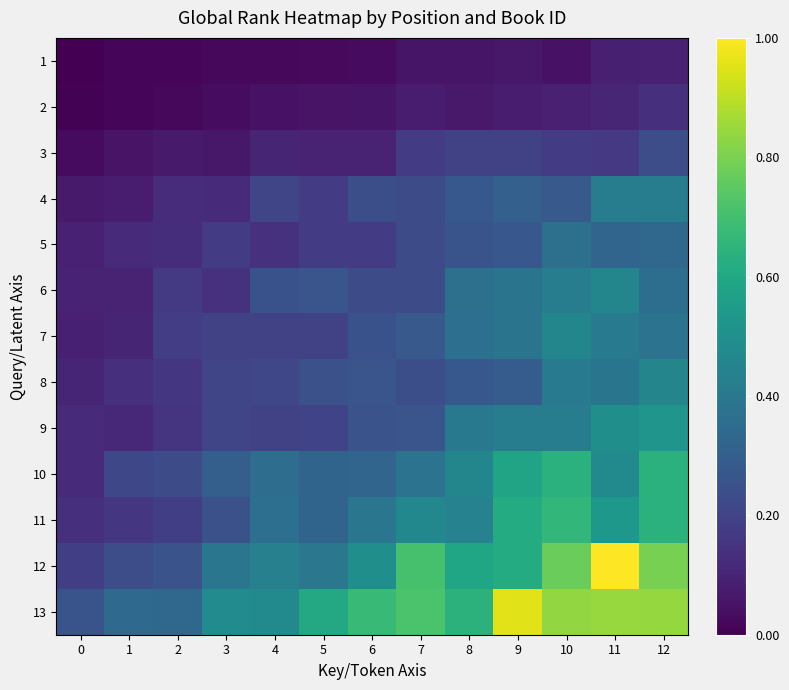

Reading left to right, list all the values displayed in this chart.

1: 0=0.0	1=0.0	2=0.0	3=0.0	4=0.0	5=0.0	6=0.0	7=0.1	8=0.1	9=0.1	10=0.0	11=0.1	12=0.1
2: 0=0.0	1=0.0	2=0.0	3=0.0	4=0.0	5=0.1	6=0.1	7=0.1	8=0.1	9=0.1	10=0.1	11=0.1	12=0.1
3: 0=0.0	1=0.1	2=0.1	3=0.1	4=0.1	5=0.1	6=0.1	7=0.2	8=0.2	9=0.2	10=0.2	11=0.2	12=0.2
4: 0=0.1	1=0.1	2=0.1	3=0.1	4=0.2	5=0.2	6=0.2	7=0.2	8=0.3	9=0.3	10=0.3	11=0.4	12=0.4
5: 0=0.1	1=0.1	2=0.1	3=0.2	4=0.1	5=0.2	6=0.2	7=0.2	8=0.3	9=0.3	10=0.4	11=0.3	12=0.3
6: 0=0.1	1=0.1	2=0.2	3=0.1	4=0.3	5=0.3	6=0.2	7=0.2	8=0.4	9=0.4	10=0.4	11=0.5	12=0.4
7: 0=0.1	1=0.1	2=0.2	3=0.2	4=0.2	5=0.2	6=0.3	7=0.3	8=0.4	9=0.4	10=0.5	11=0.4	12=0.4
8: 0=0.1	1=0.1	2=0.2	3=0.2	4=0.2	5=0.2	6=0.3	7=0.2	8=0.3	9=0.3	10=0.4	11=0.4	12=0.5
9: 0=0.1	1=0.1	2=0.2	3=0.2	4=0.2	5=0.2	6=0.3	7=0.3	8=0.4	9=0.4	10=0.4	11=0.5	12=0.5
10: 0=0.1	1=0.2	2=0.2	3=0.3	4=0.4	5=0.3	6=0.3	7=0.4	8=0.5	9=0.6	10=0.6	11=0.5	12=0.6
11: 0=0.1	1=0.2	2=0.2	3=0.2	4=0.4	5=0.3	6=0.4	7=0.5	8=0.4	9=0.6	10=0.7	11=0.5	12=0.6
12: 0=0.2	1=0.2	2=0.3	3=0.4	4=0.4	5=0.4	6=0.5	7=0.7	8=0.6	9=0.6	10=0.8	11=1.0	12=0.8
13: 0=0.3	1=0.3	2=0.3	3=0.5	4=0.5	5=0.6	6=0.7	7=0.7	8=0.6	9=1.0	10=0.8	11=0.8	12=0.8